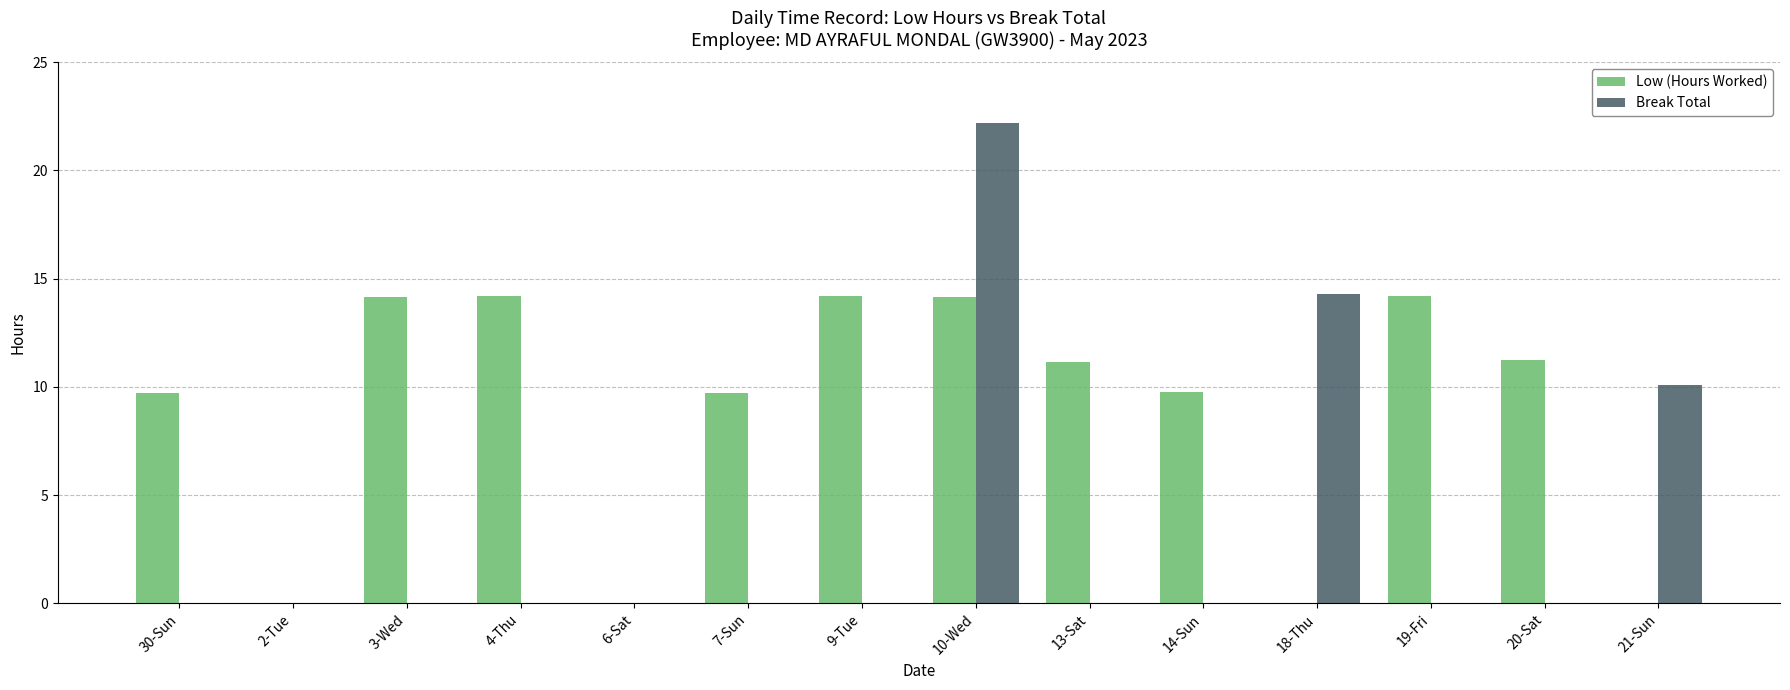

What are all the series names shown in the legend?

Low (Hours Worked), Break Total